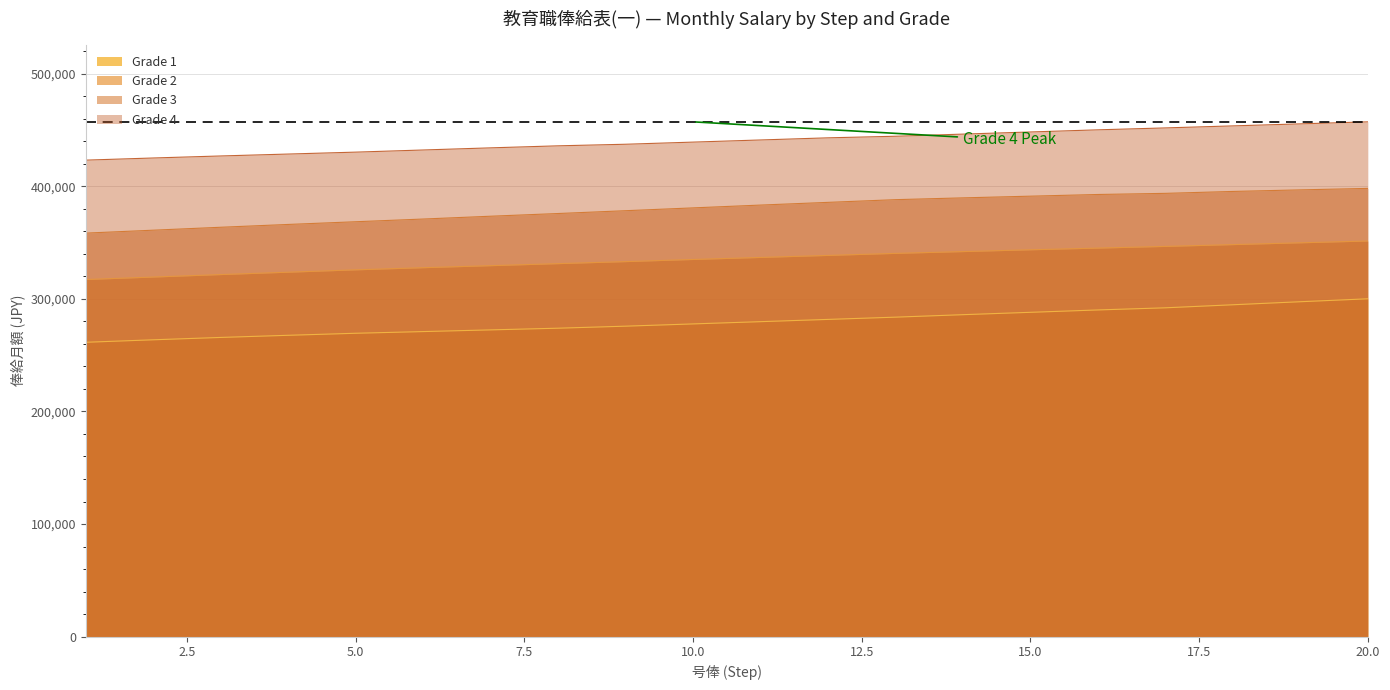

Which series has the largest total across all categories?

Grade 4